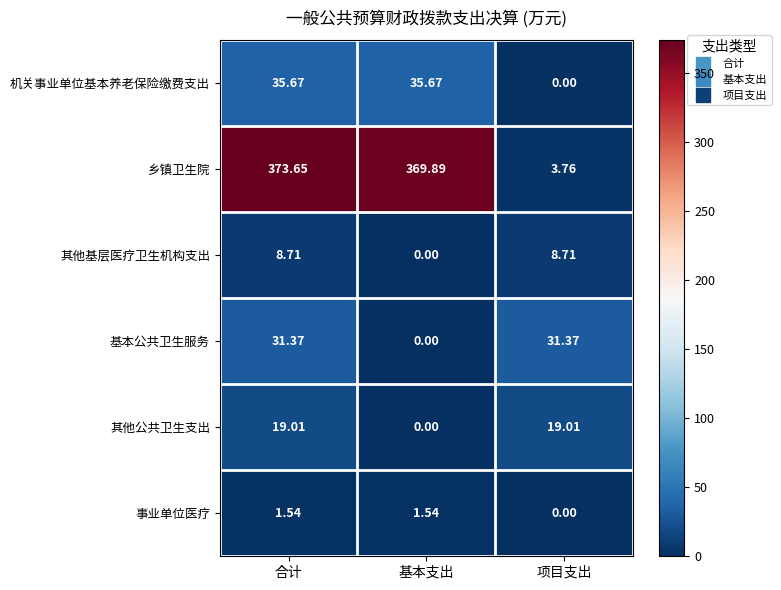

At how many categories does at least one series exceed 131?

2